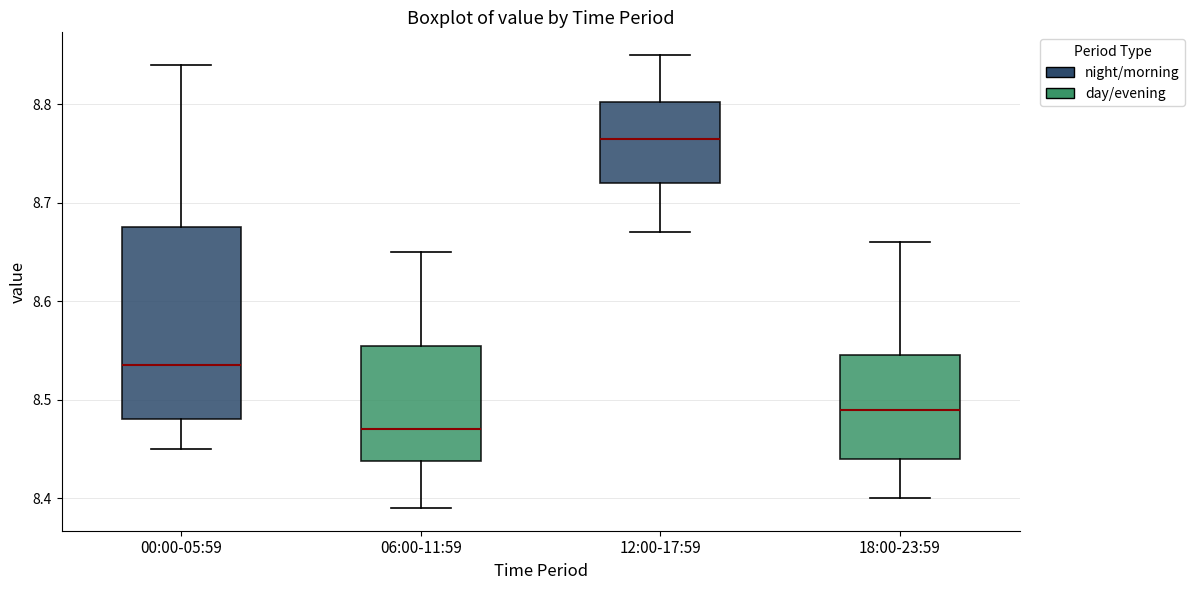

Which box has the lowest median line?

06:00-11:59